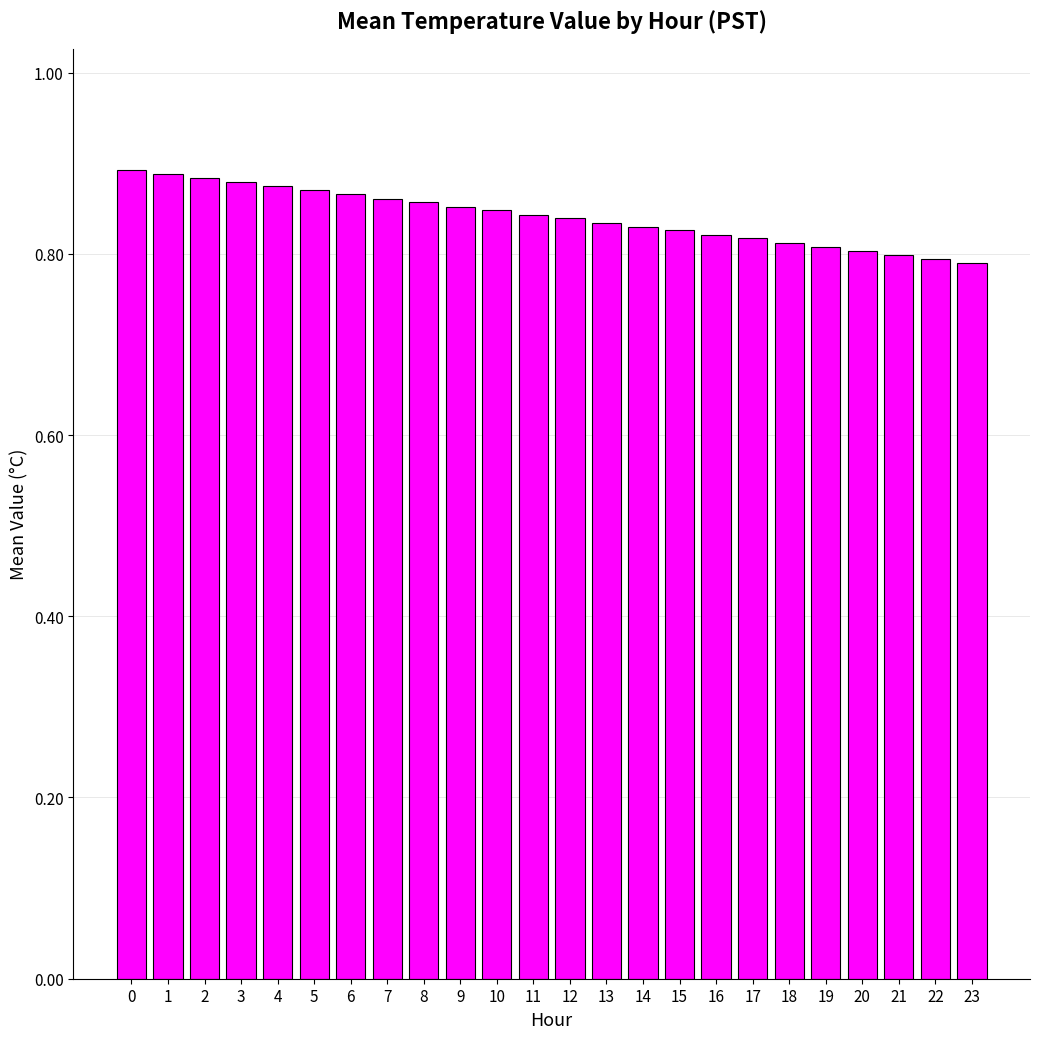

Between 6 and 15, which is larger?

6